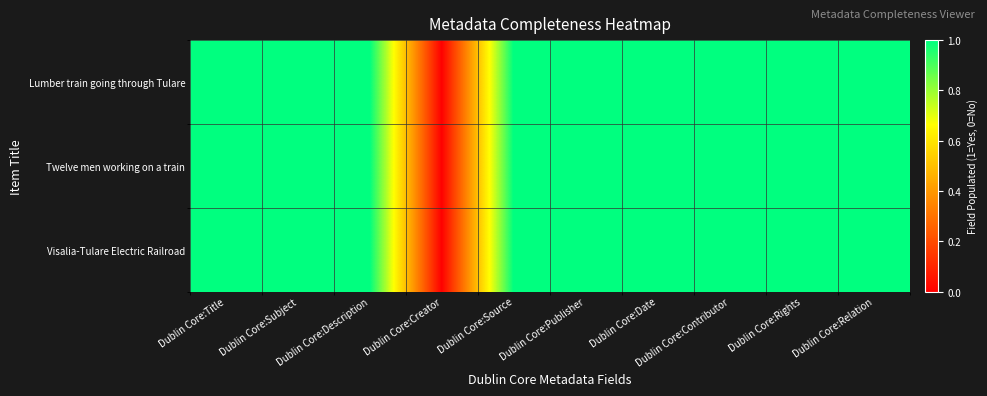

Reading left to right, what are all the values shown in this chart?

Lumber train going through Tulare: Dublin Core:Title=1	Dublin Core:Subject=1	Dublin Core:Description=1	Dublin Core:Creator=0	Dublin Core:Source=1	Dublin Core:Publisher=1	Dublin Core:Date=1	Dublin Core:Contributor=1	Dublin Core:Rights=1	Dublin Core:Relation=1
Twelve men working on a train: Dublin Core:Title=1	Dublin Core:Subject=1	Dublin Core:Description=1	Dublin Core:Creator=0	Dublin Core:Source=1	Dublin Core:Publisher=1	Dublin Core:Date=1	Dublin Core:Contributor=1	Dublin Core:Rights=1	Dublin Core:Relation=1
Visalia-Tulare Electric Railroad: Dublin Core:Title=1	Dublin Core:Subject=1	Dublin Core:Description=1	Dublin Core:Creator=0	Dublin Core:Source=1	Dublin Core:Publisher=1	Dublin Core:Date=1	Dublin Core:Contributor=1	Dublin Core:Rights=1	Dublin Core:Relation=1